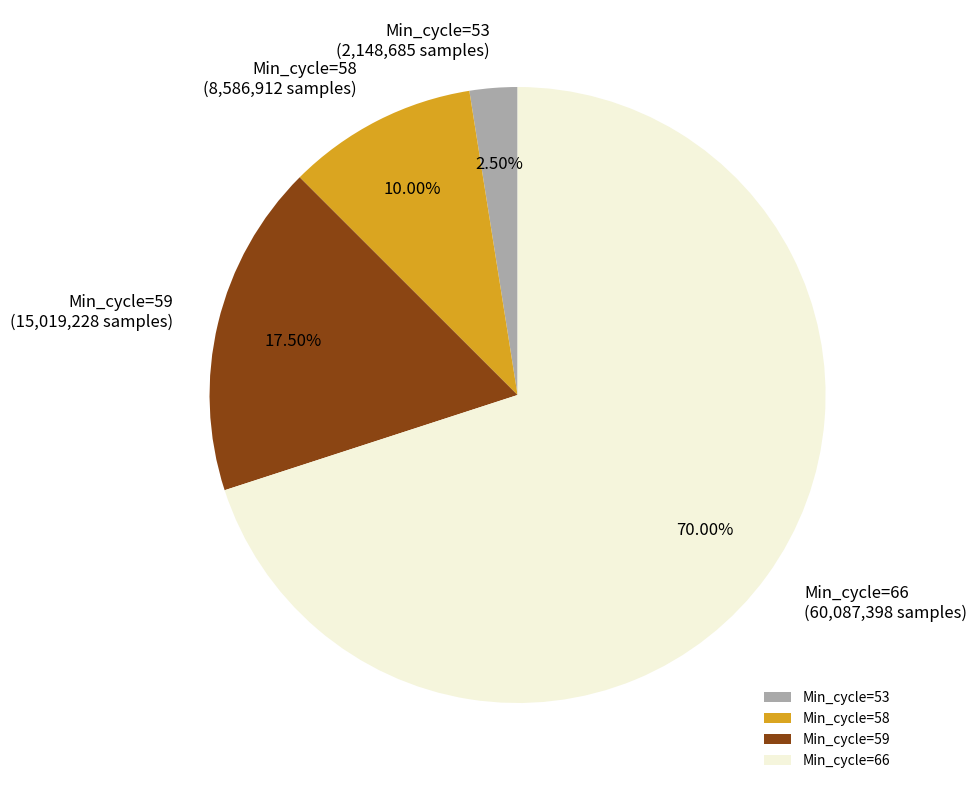

Between Min_cycle=59 and Min_cycle=58, which is larger?

Min_cycle=59